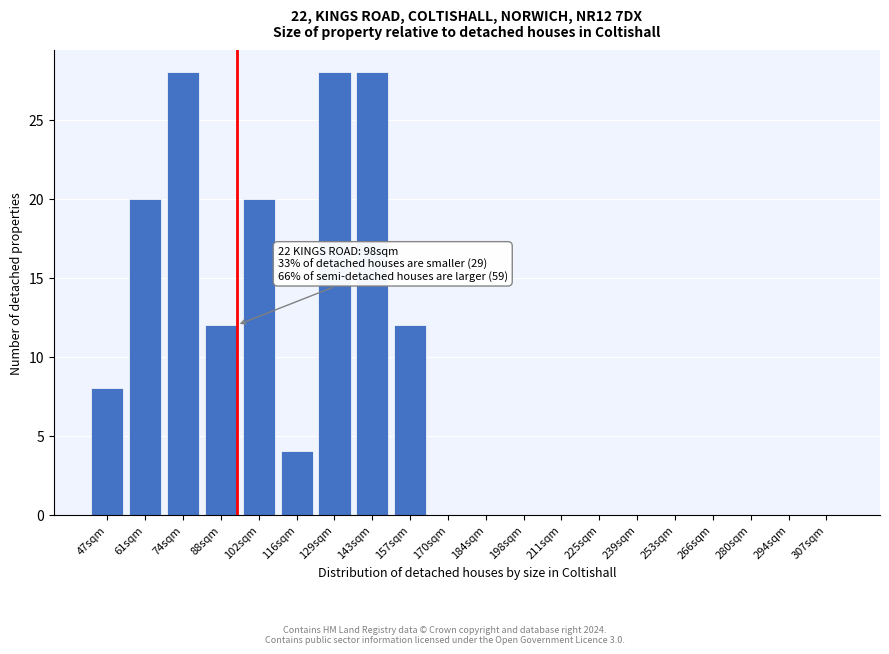

Reading right to left, list all the values displayed in this chart.

307sqm=0	294sqm=0	280sqm=0	266sqm=0	253sqm=0	239sqm=0	225sqm=0	211sqm=0	198sqm=0	184sqm=0	170sqm=0	157sqm=12	143sqm=28	129sqm=28	116sqm=4	102sqm=20	88sqm=12	74sqm=28	61sqm=20	47sqm=8